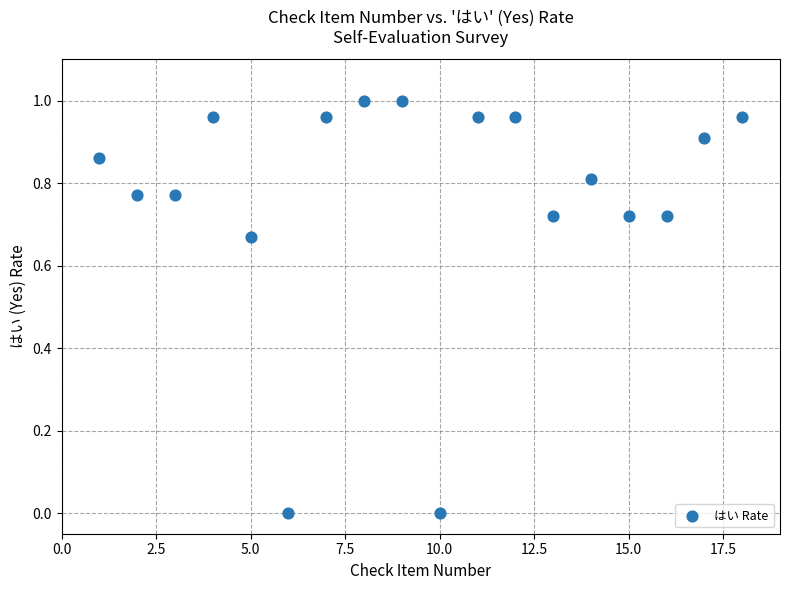

What is the range of X values (max minus min)?

17.0